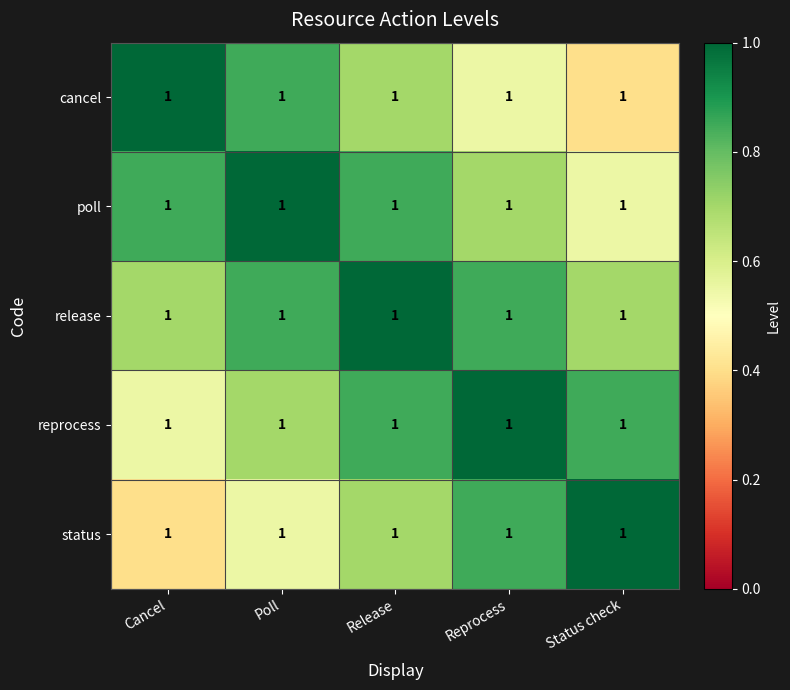

The value of cancel at Release is 1.1. True or false?

False